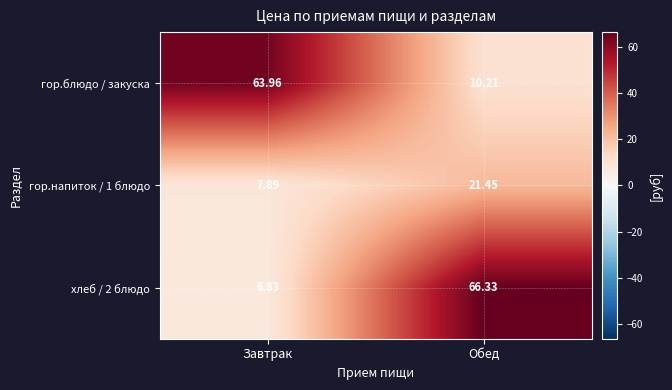

At which label is гор.блюдо / закуска closest to 37?

Обед